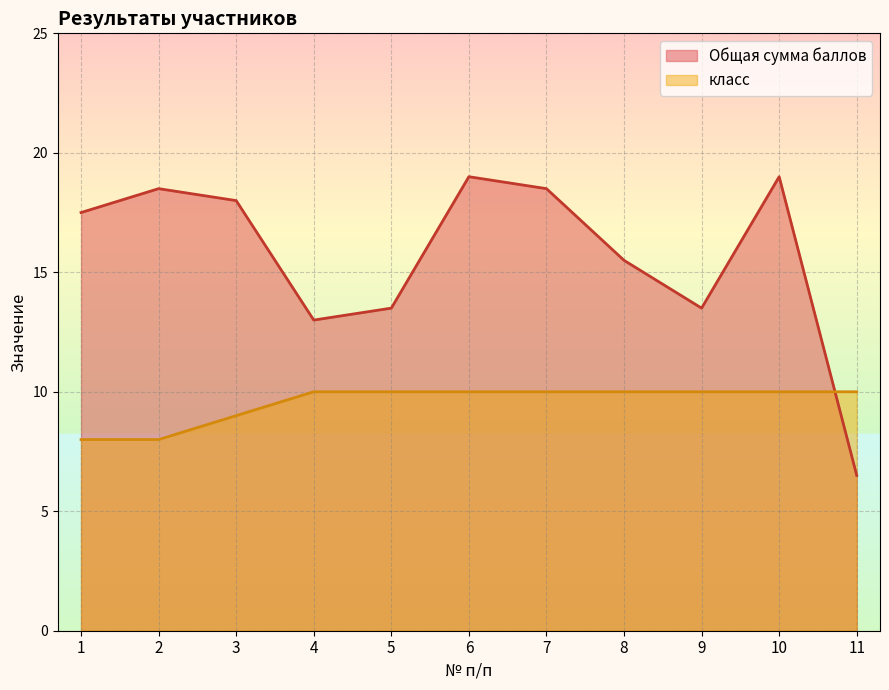

What is the difference between the maximum and minimum values in the класс series?

2.0